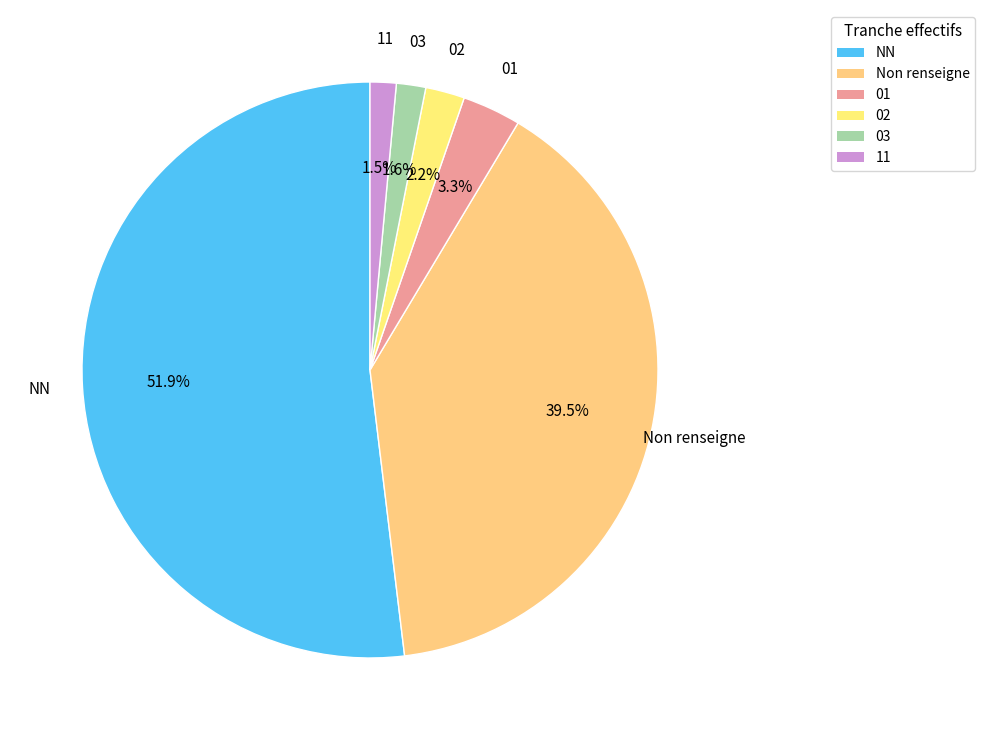

Is there a majority slice in this chart?

Yes